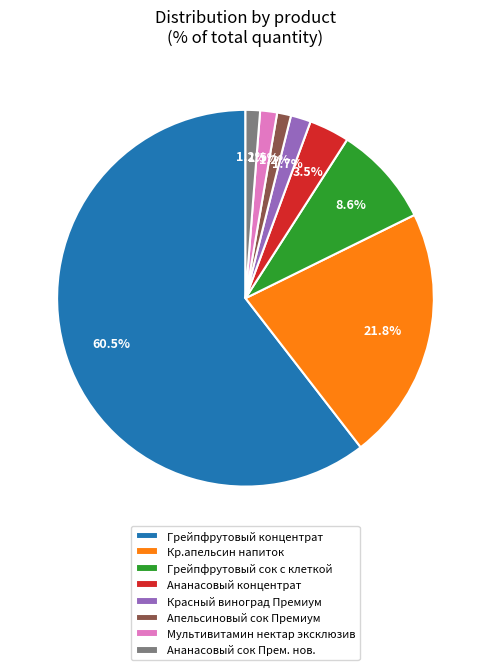

To the nearest percent, what portion does Апельсиновый сок Премиум represent?

1%